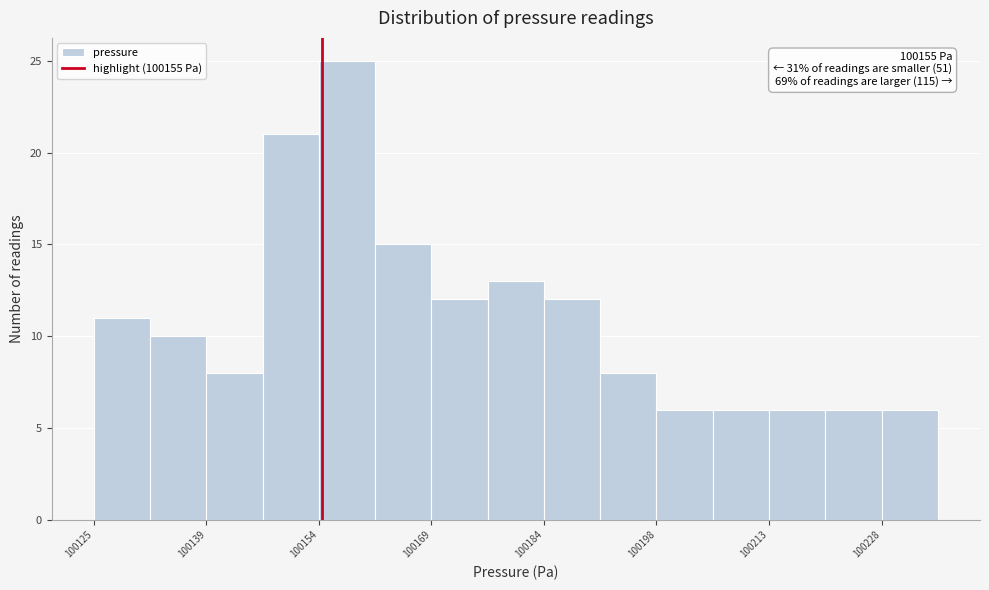

Around what value on the x-axis is the tallest bar? Give the approximate position of its centre, as read against the axis.

100158